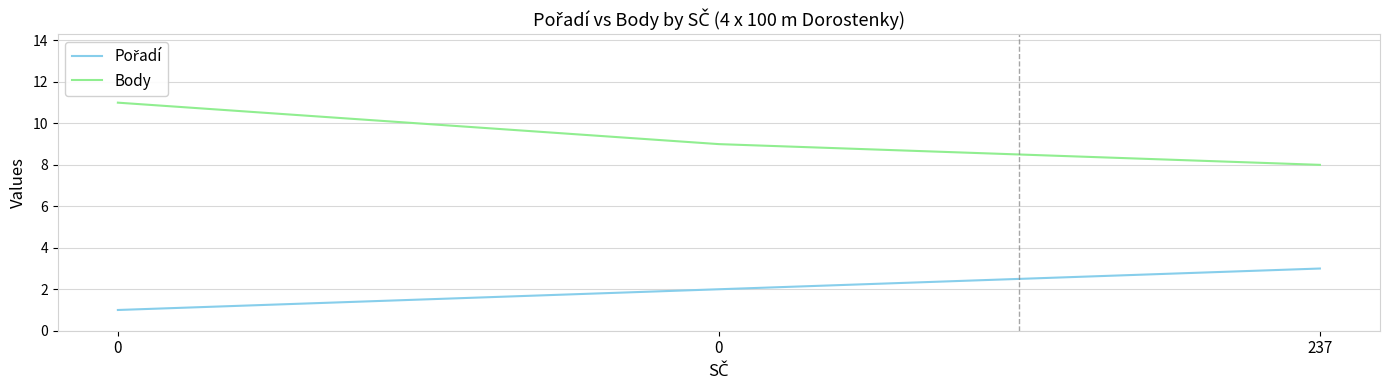

Which series changed the most between 0 and 0?

Body